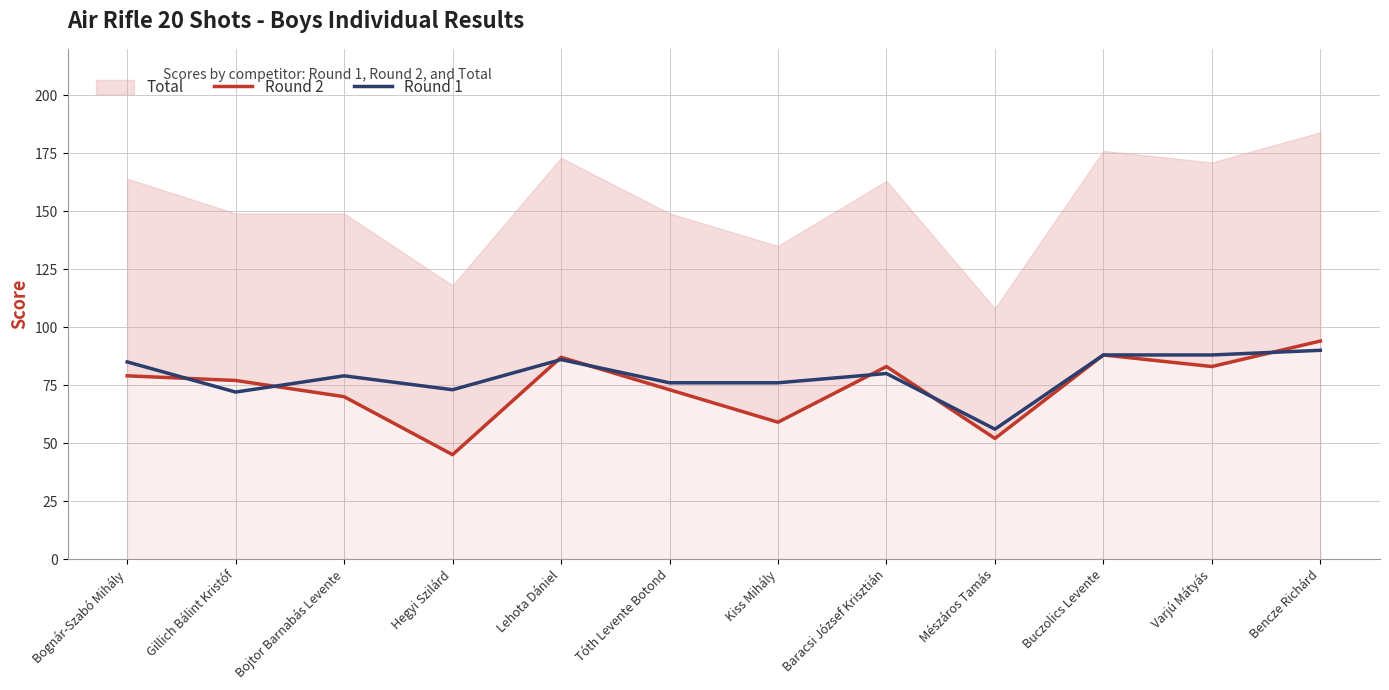

The value of Round 1 at Baracsi József Krisztián is 80. True or false?

True